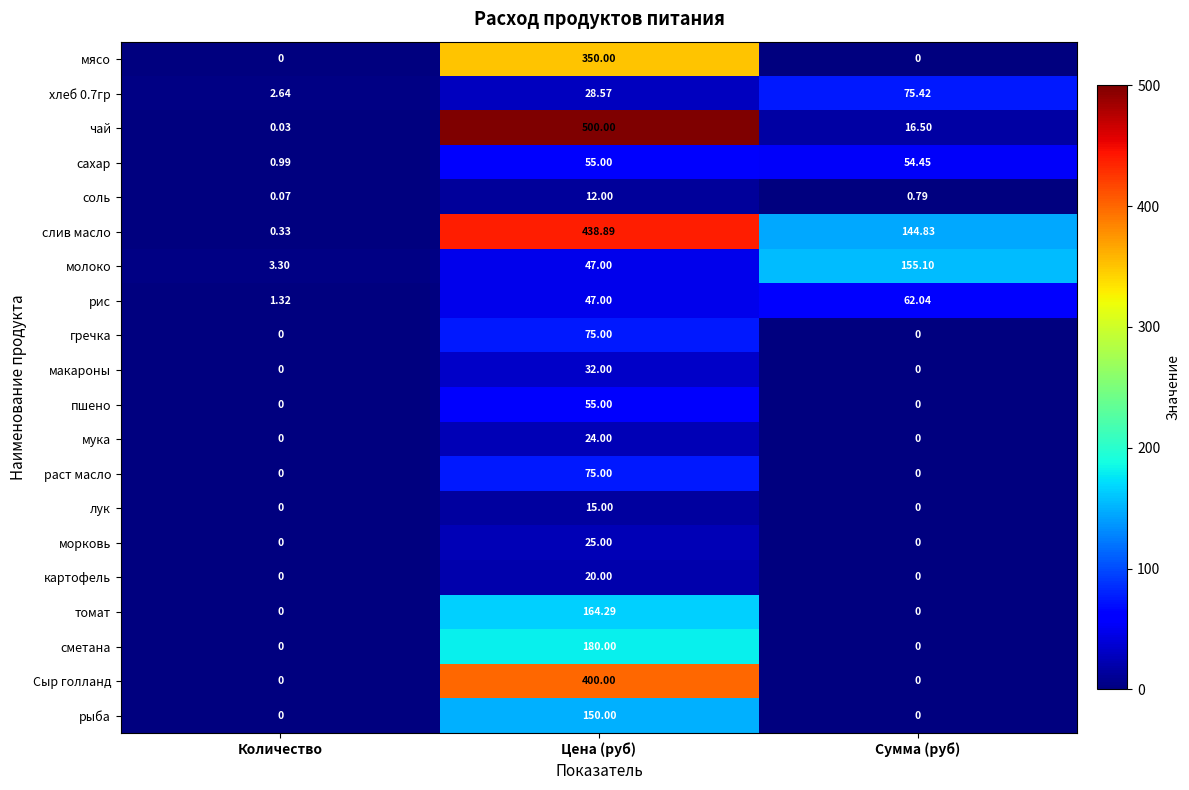

List the labels in order of чай value, largest first.

Цена (руб), Сумма (руб), Количество